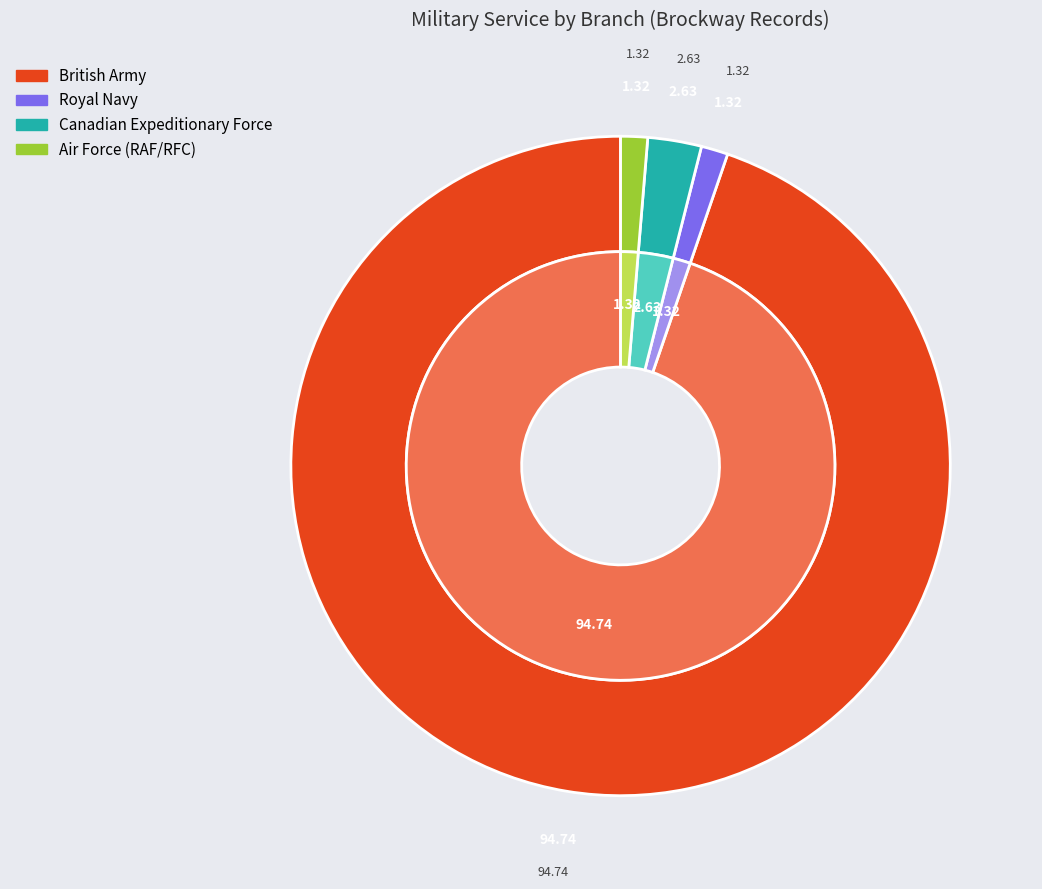

Which slice is the smallest?

Royal Navy